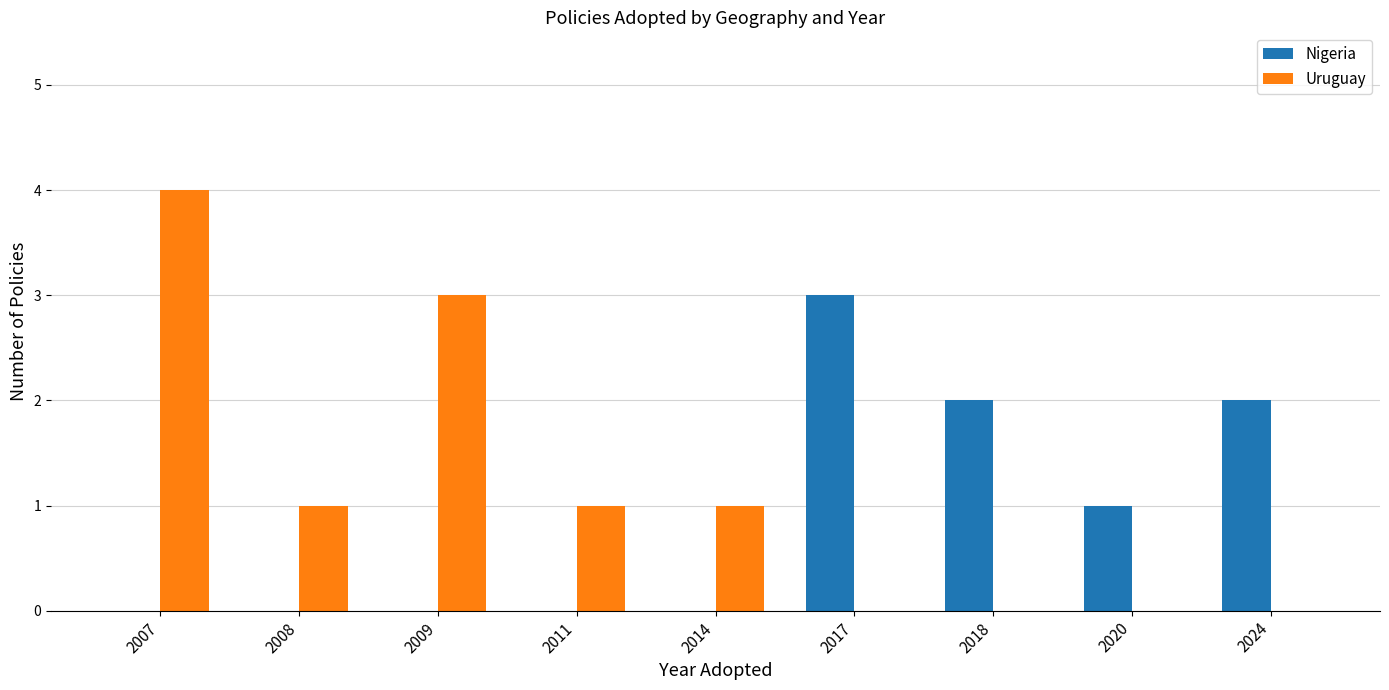

What is the sum of all Nigeria values?

8